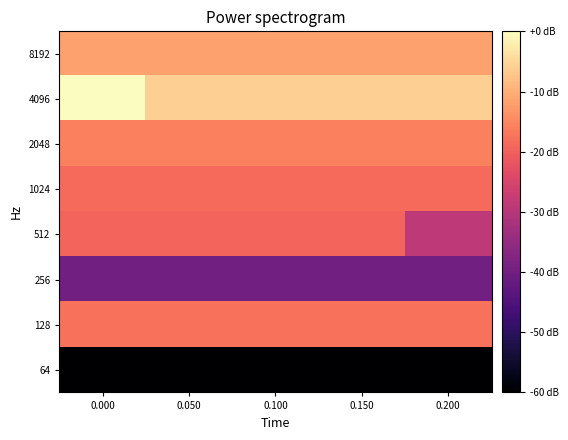

What is the spread (max minus min) of values at 0.100?

54.1